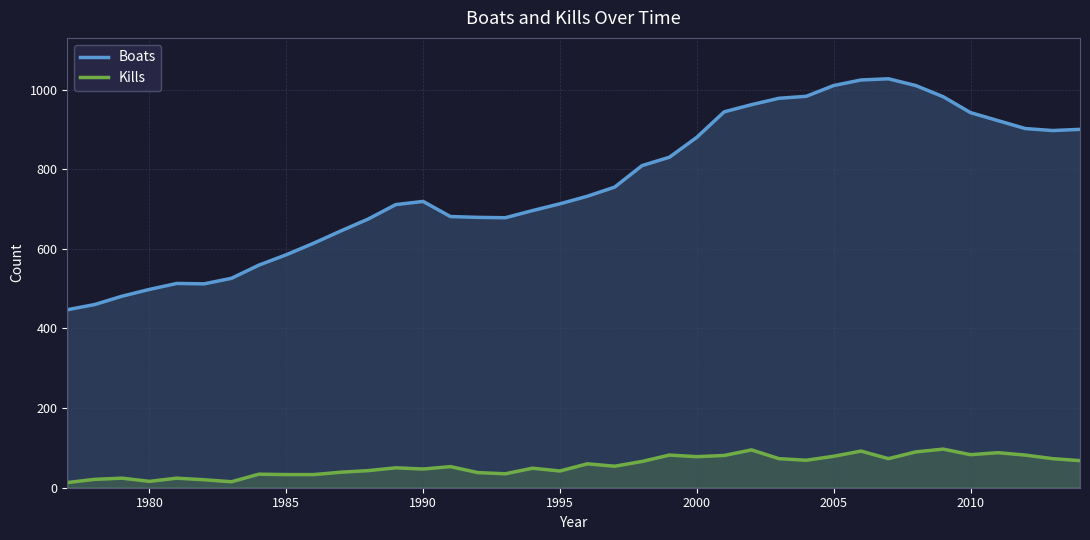

What is the total value across all series at 1985?

618